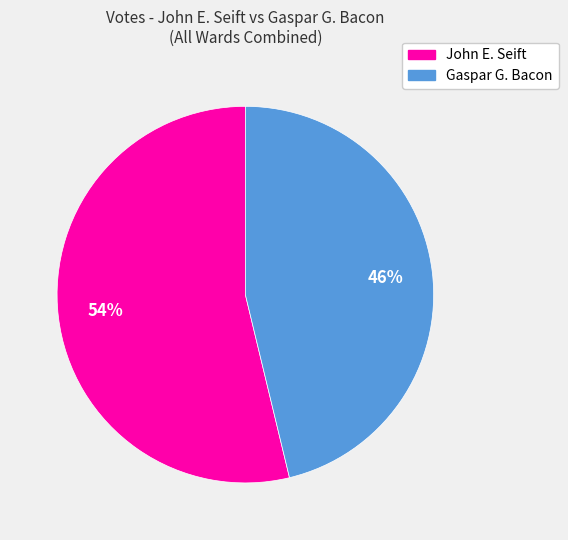

The Gaspar G. Bacon slice represents 46% of the pie. True or false?

True